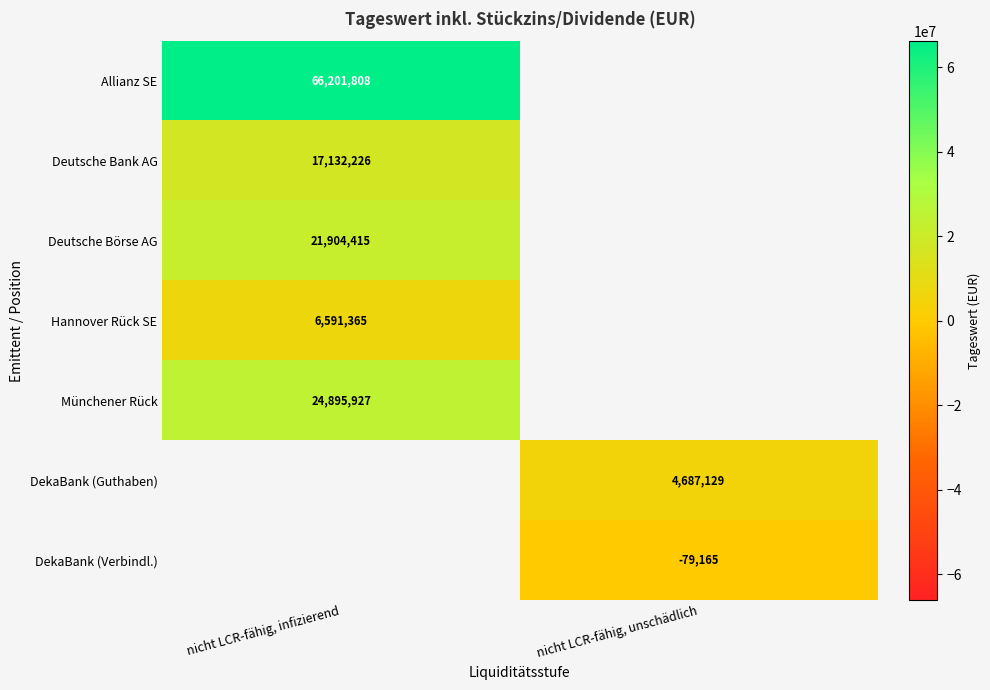

The Hannover Rück SE series shows 6591365 at nicht LCR-fähig, infizierend. True or false?

True